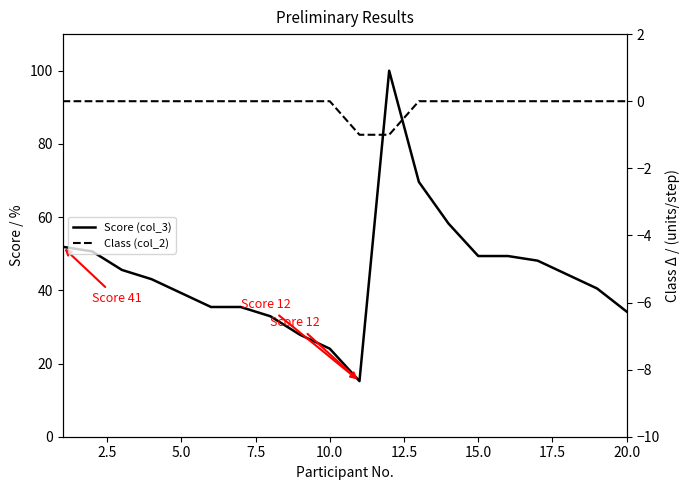

How many lines are shown in the chart?

2